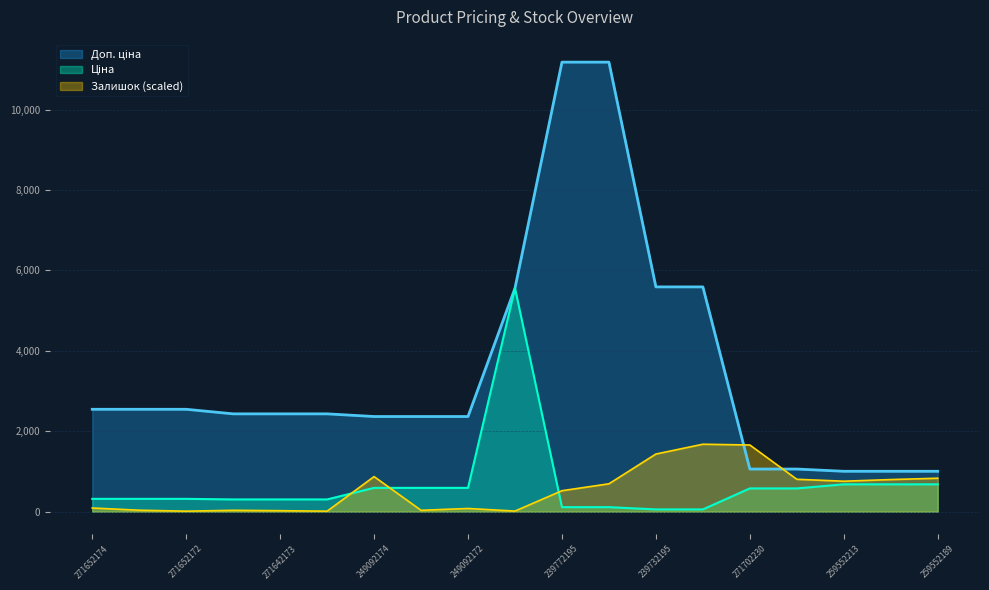

True or false: Доп. ціна and Ціна intersect in this chart.

False